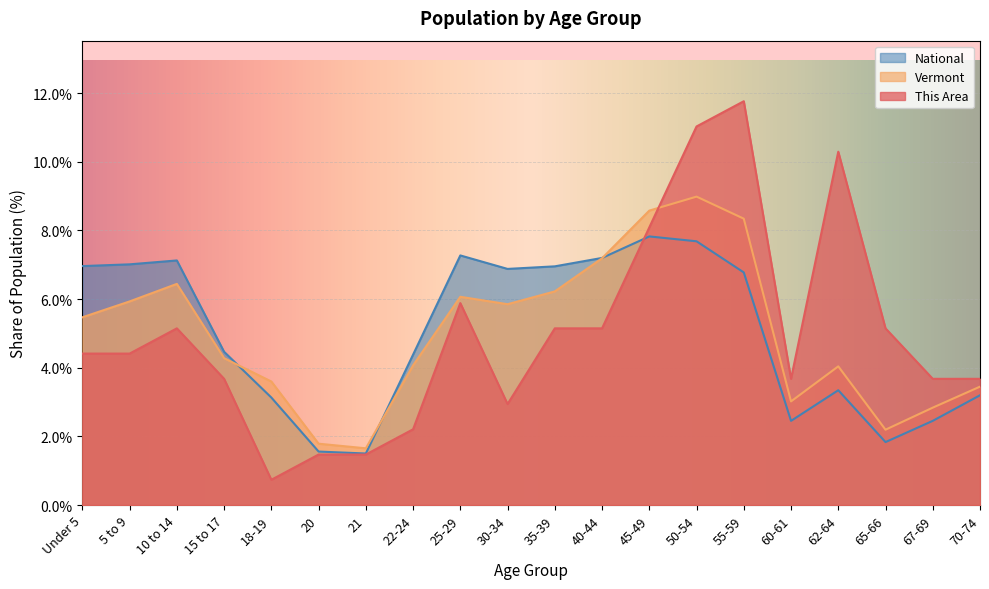

Which series has the largest range (max minus min)?

This Area